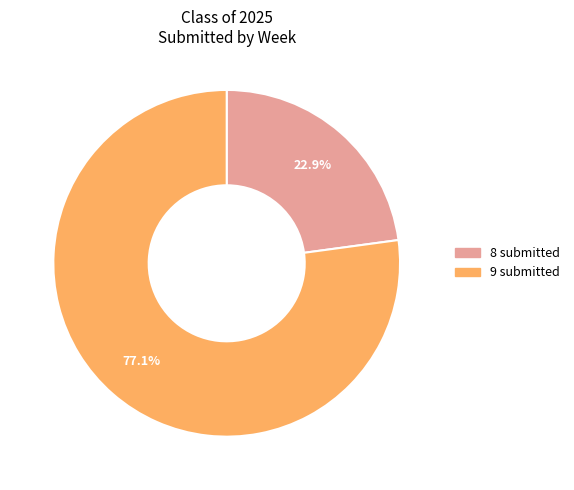

Is there a majority slice in this chart?

Yes